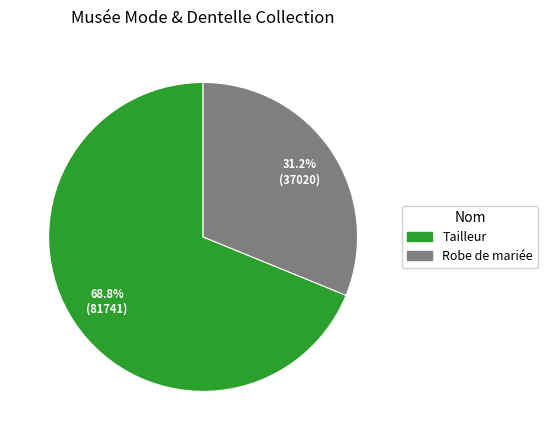

What percentage is NOT represented by Tailleur?

31.2%